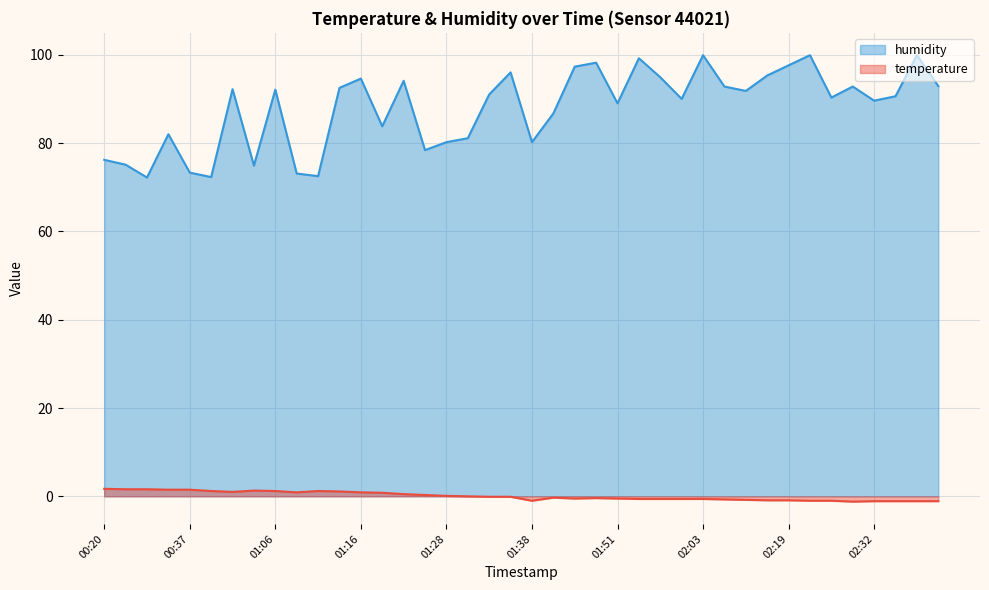

How many interior local valleys does the temperature series have?

5